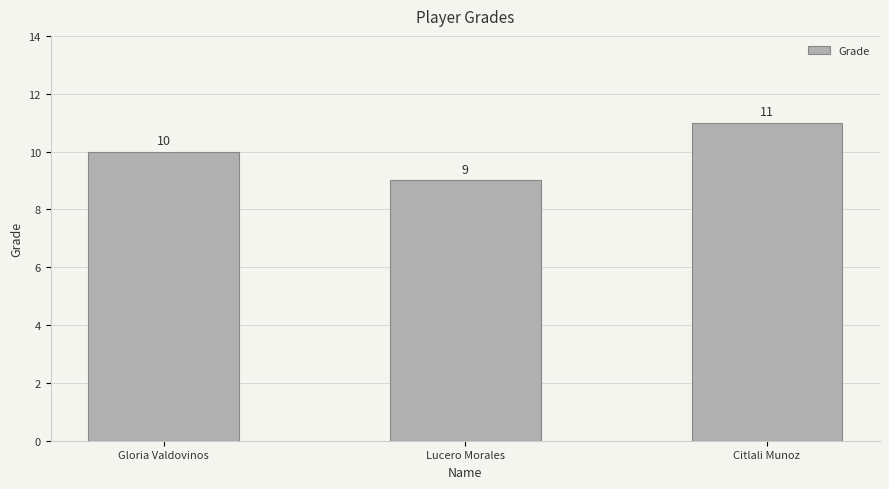

What is the change in value from Lucero Morales to Citlali Munoz?

+2